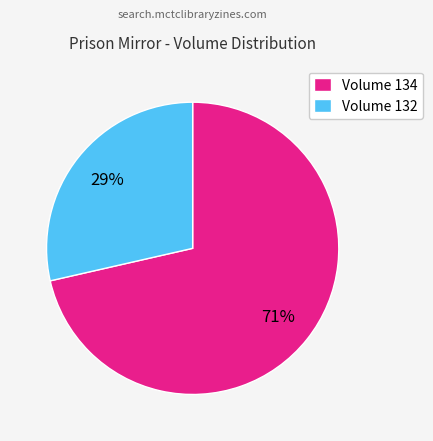

Combined, do Volume 132 and Volume 134 account for over 50%?

Yes